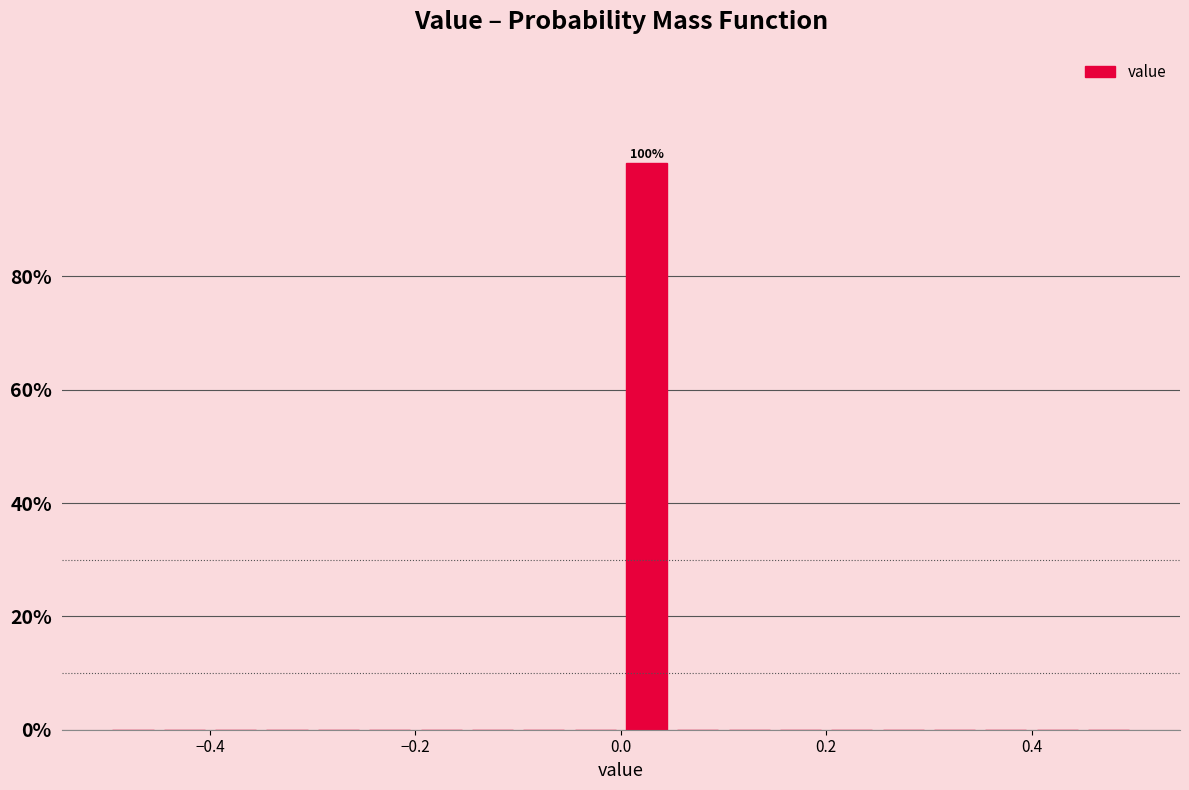

Around what value on the x-axis is the tallest bar? Give the approximate position of its centre, as read against the axis.

0.02